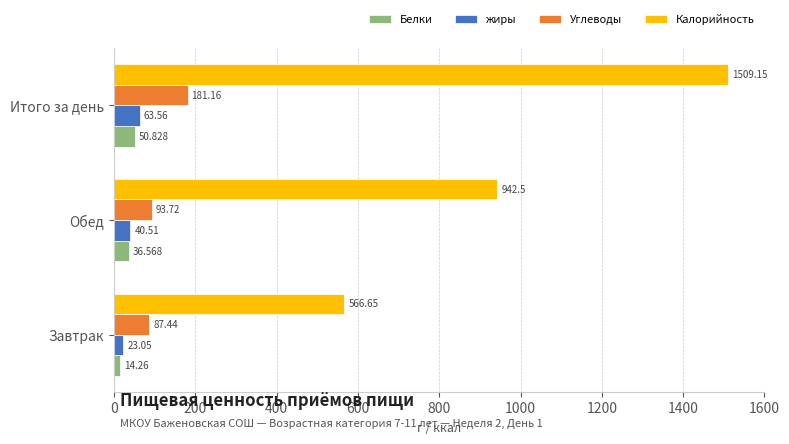

At which label is Калорийность closest to 1037?

Обед